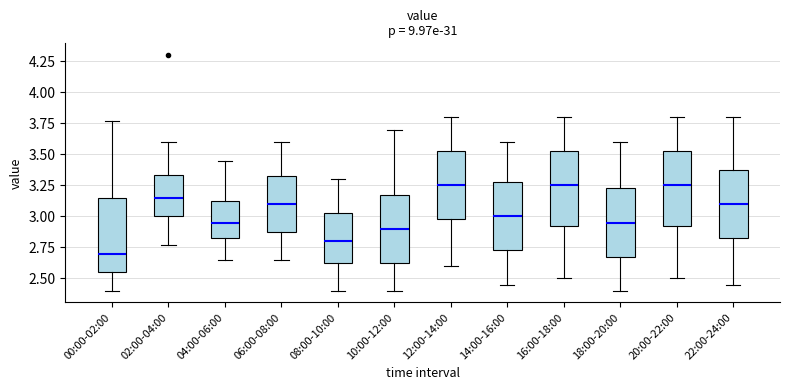

Which box's median line is the lowest?

00:00-02:00